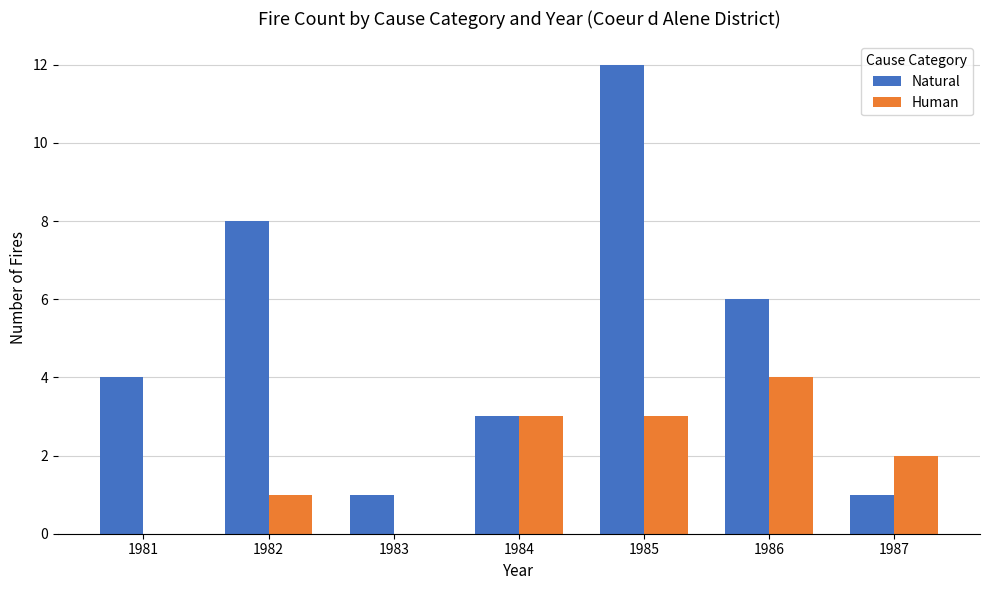

What value does the Natural series have at 1982, to the nearest 5?

10